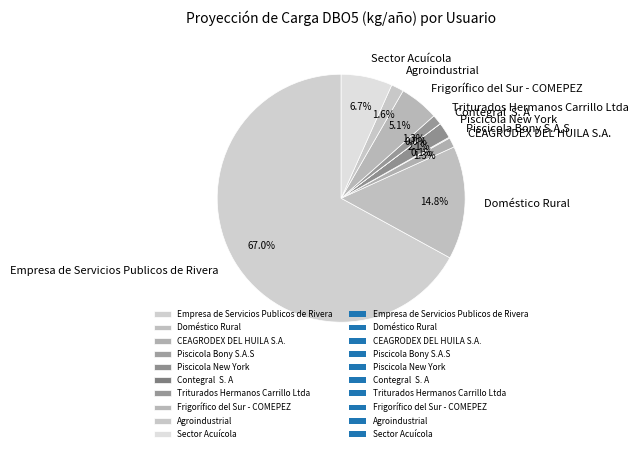

Approximately how many times larger is the value at Triturados Hermanos Carrillo Ltda compared to CEAGRODEX DEL HUILA S.A.?

1.0